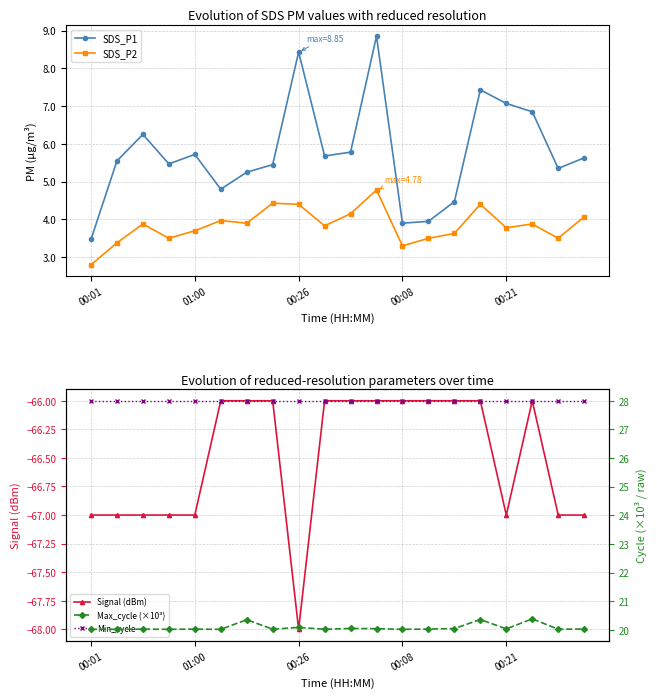

What is the sum of all Min_cycle values?

560.0